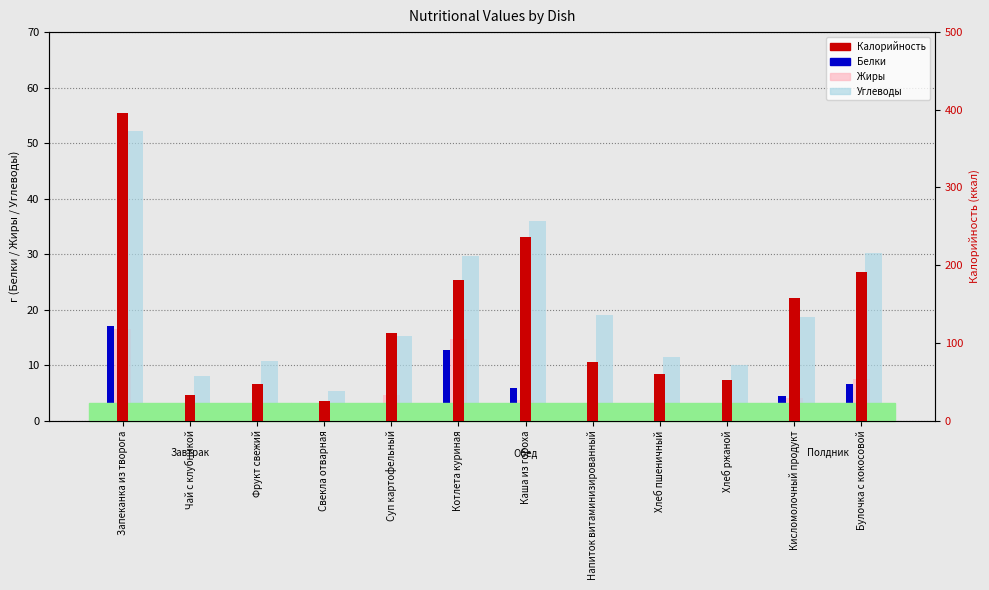

True or false: Калорийность has a value of 52.2 at Хлеб ржаной.

True